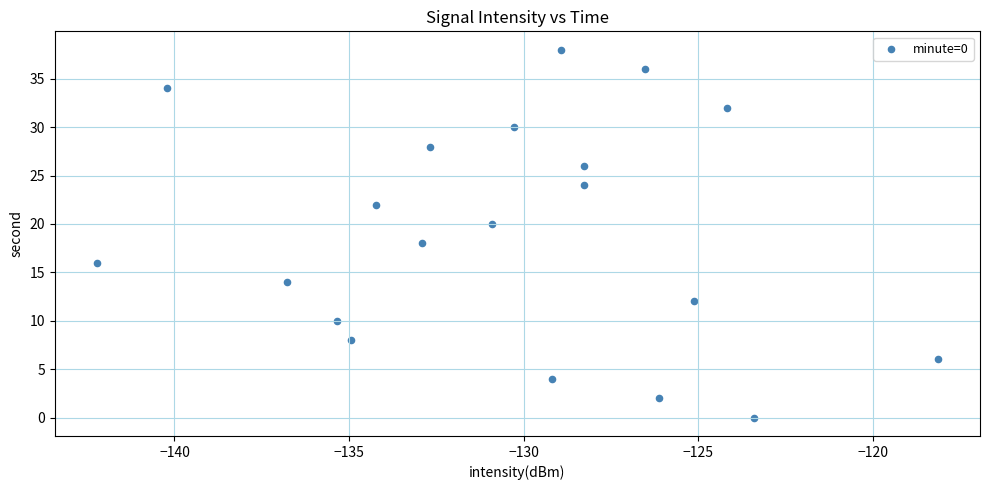

What is the range of Y values (max minus min)?

38